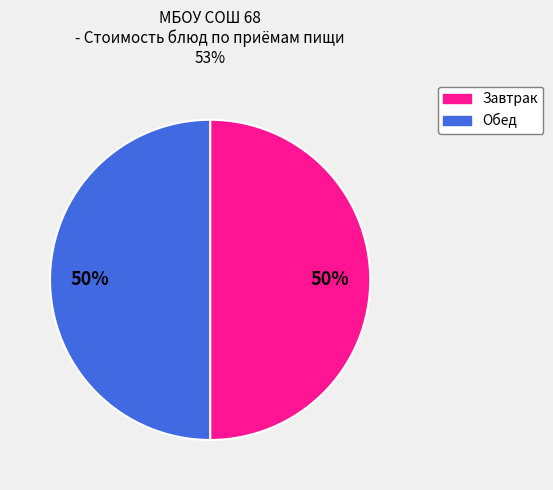

To the nearest percent, what is the average slice percentage?

50%